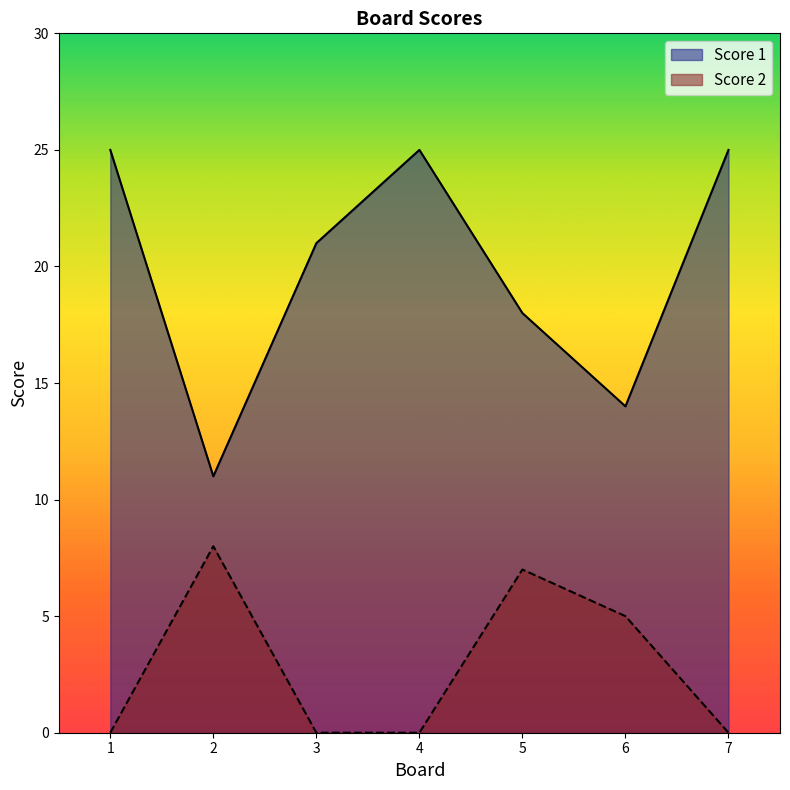

List the series in order of their peak value, lowest first.

Score 2, Score 1